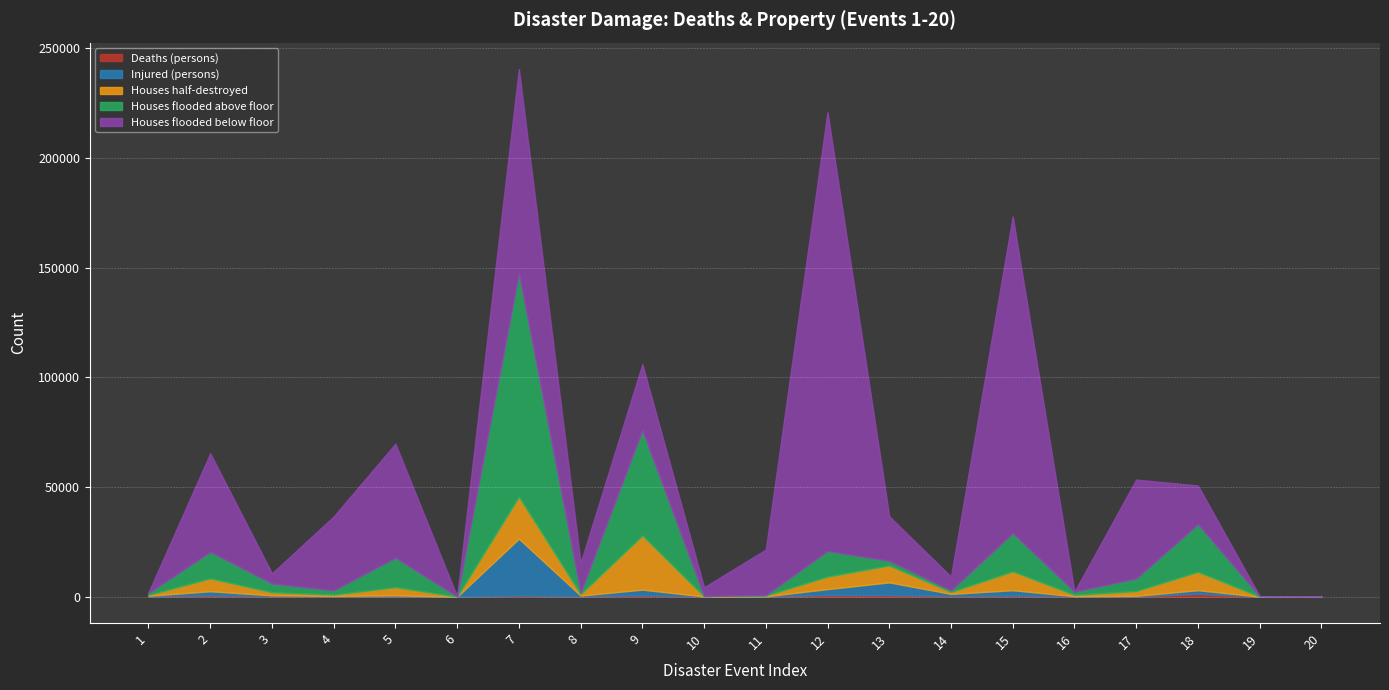

Between 17 and 4, which is larger?

4